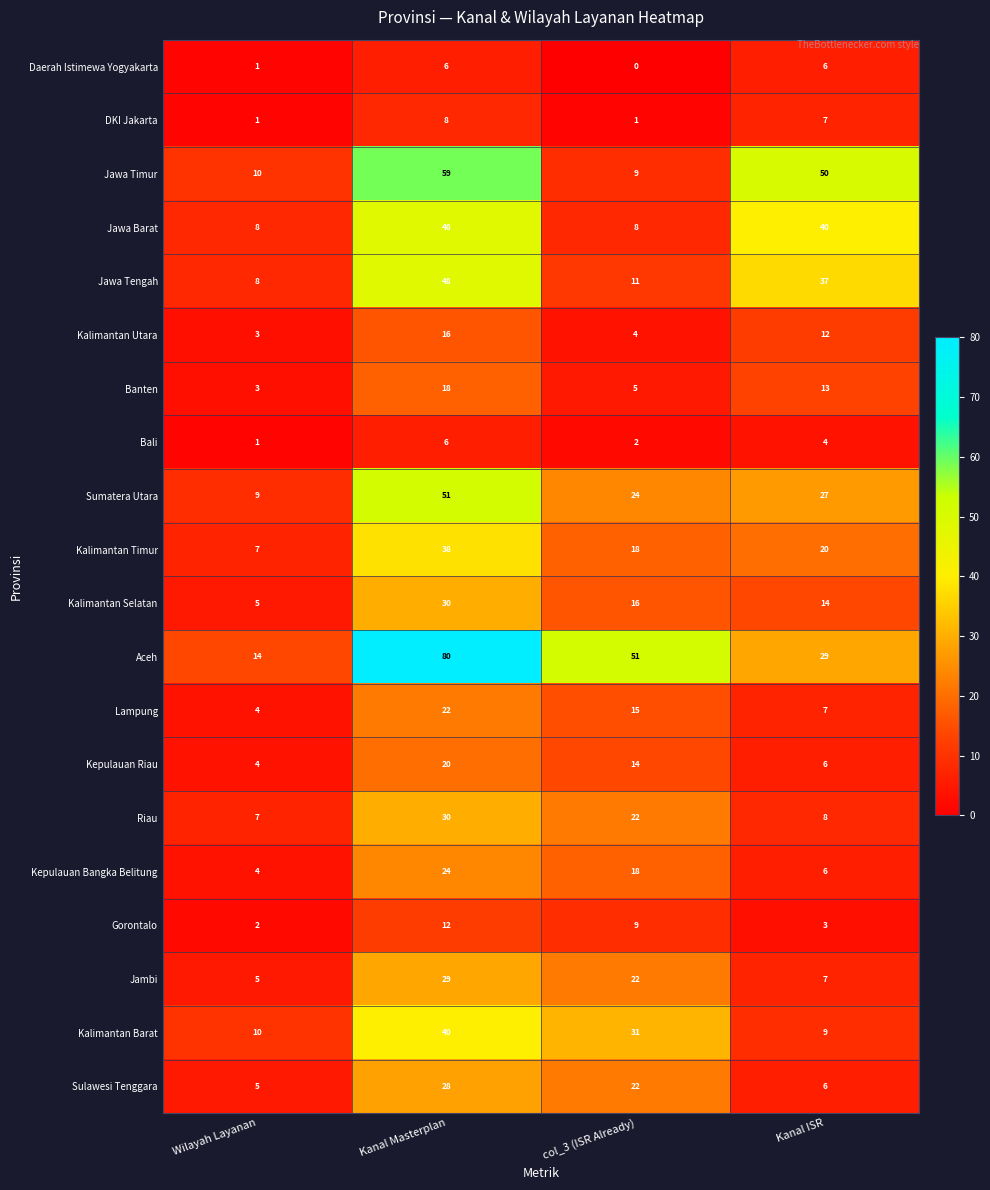

The value of Bali at col_3 (ISR Already) is 1. True or false?

False